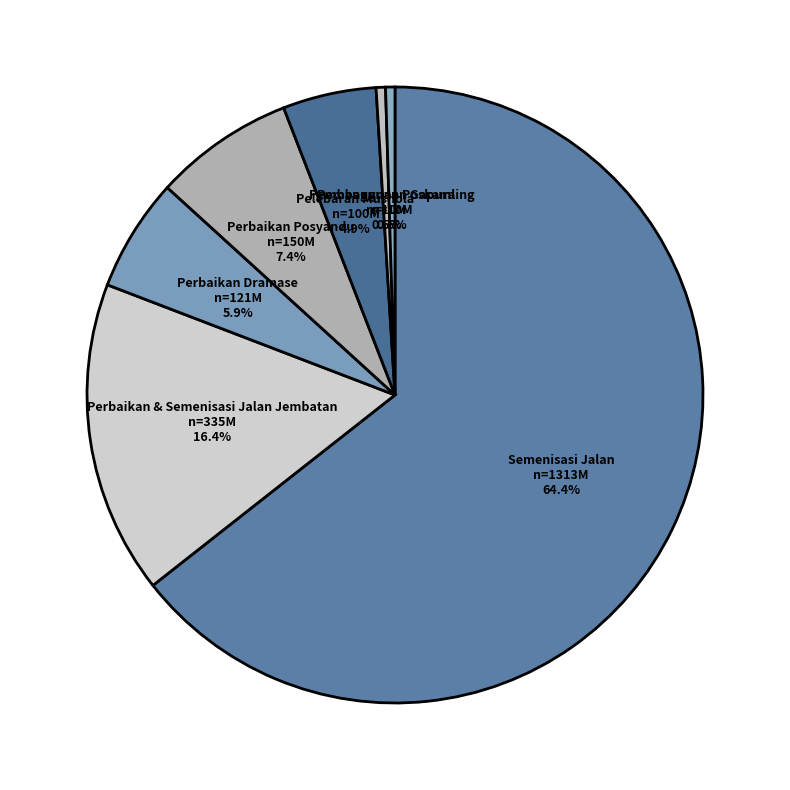

Approximately how many times larger is the value at Pembangunan Gapura compared to Pembangunan Poskamling?

1.0